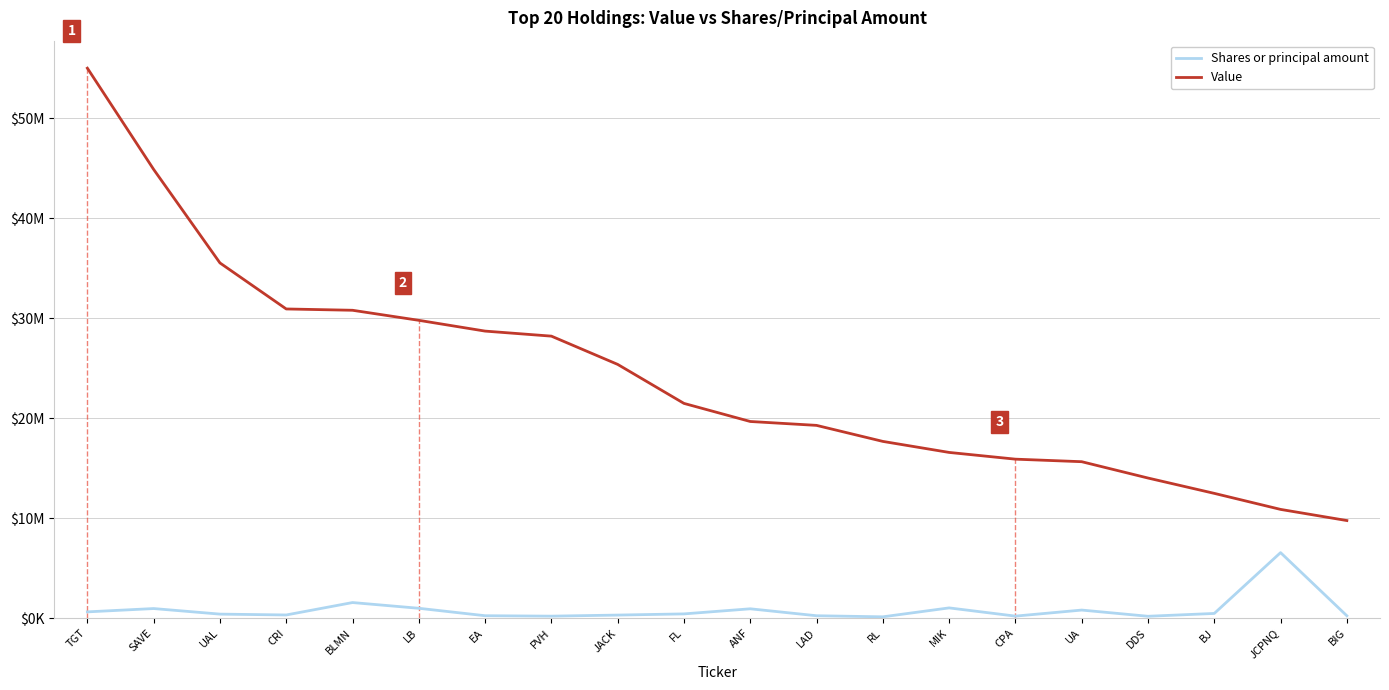

Does the chart have visible grid lines?

Yes